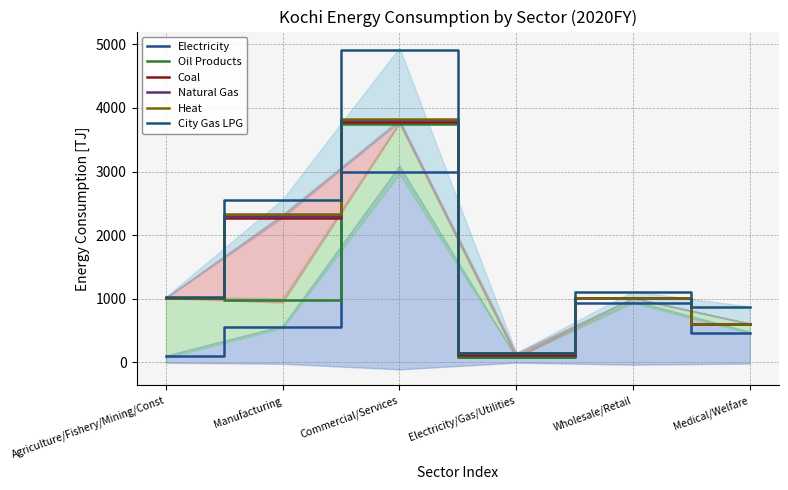

How many distinct data groups are displayed?

6